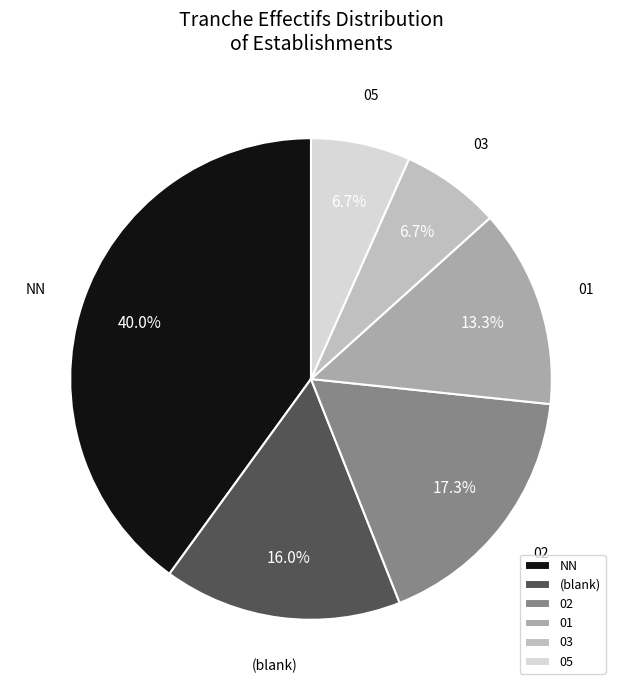

Which category has the biggest portion of the pie?

NN